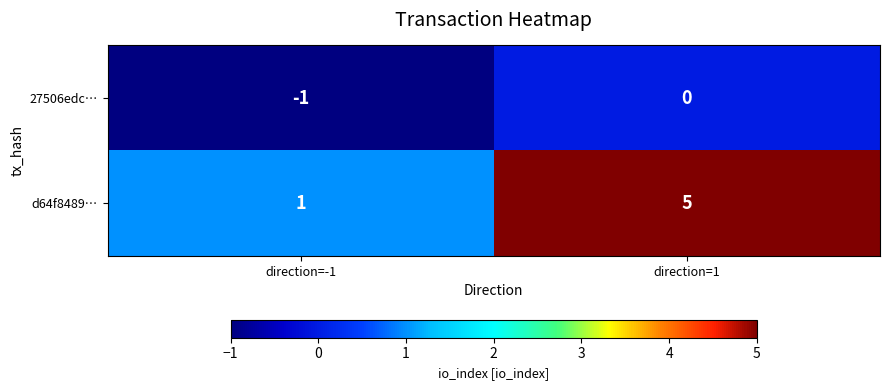

Which series changed the most between direction=-1 and direction=1?

d64f8489…